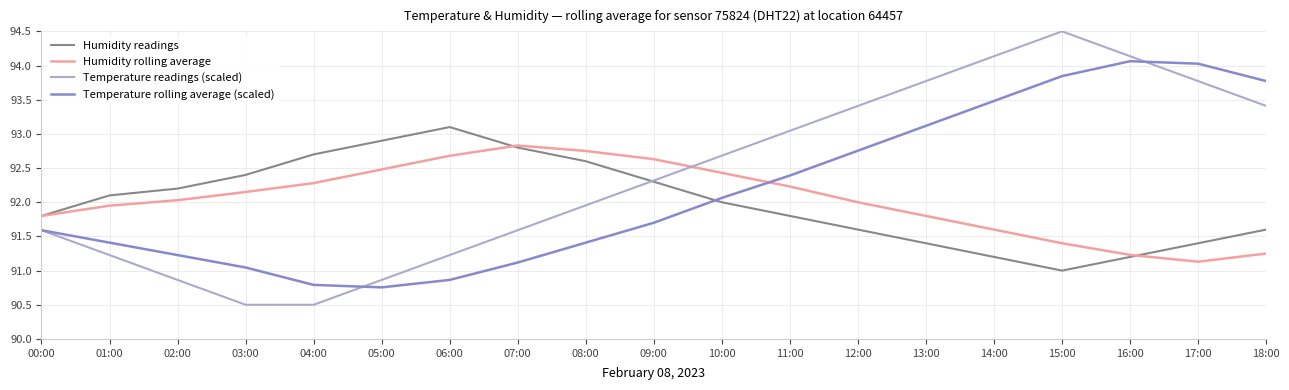

List the series in order of their peak value, highest first.

Temperature readings (scaled), Temperature rolling average (scaled), Humidity readings, Humidity rolling average